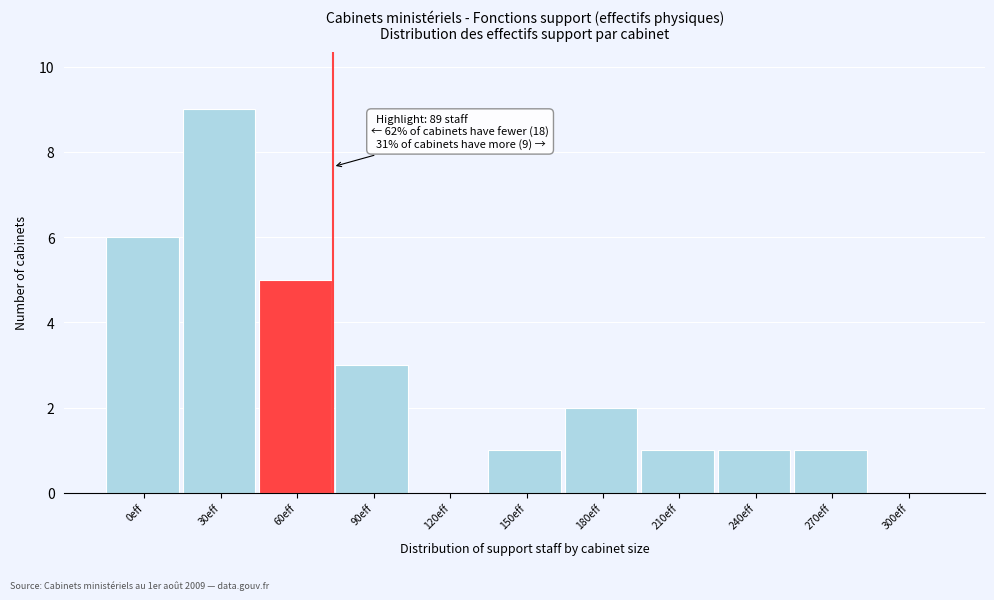

Reading left to right, extract all data points from this chart.

0eff=6	30eff=9	60eff=5	90eff=3	120eff=0	150eff=1	180eff=2	210eff=1	240eff=1	270eff=1	300eff=0